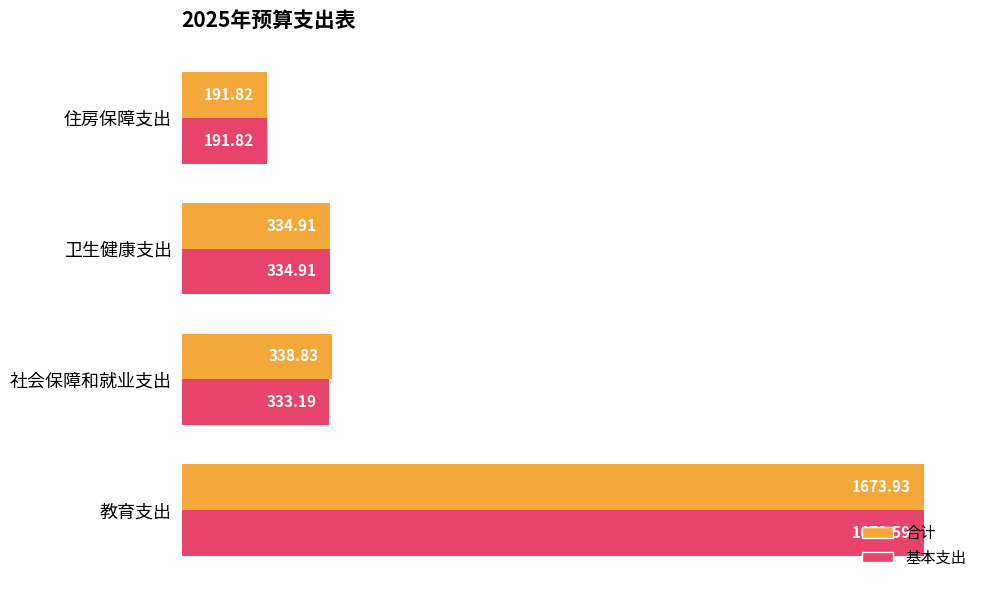

Rank the series by their maximum value, from lowest to highest.

基本支出, 合计